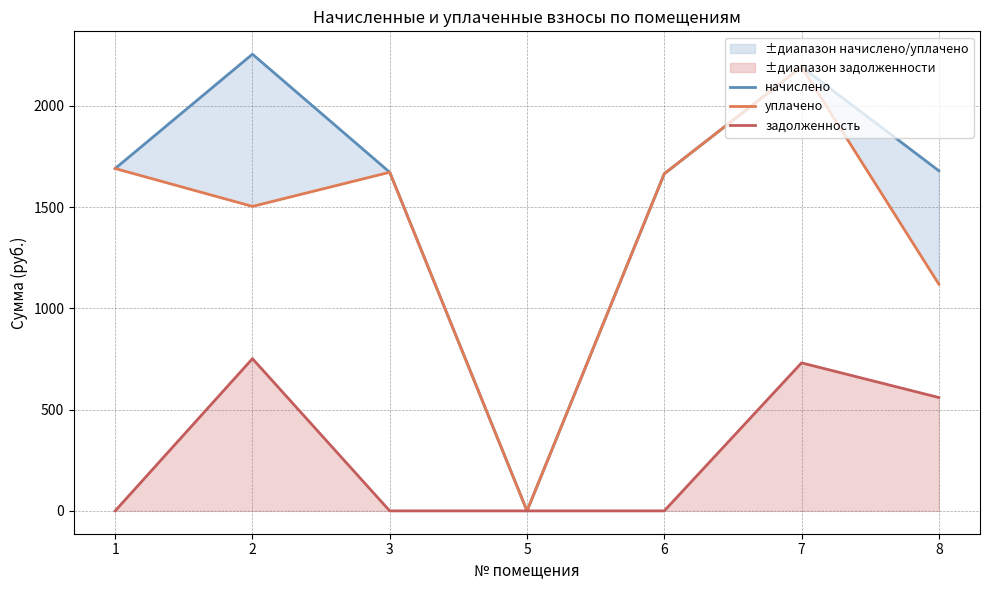

The value of задолженность at 2 is 312.0. True or false?

False